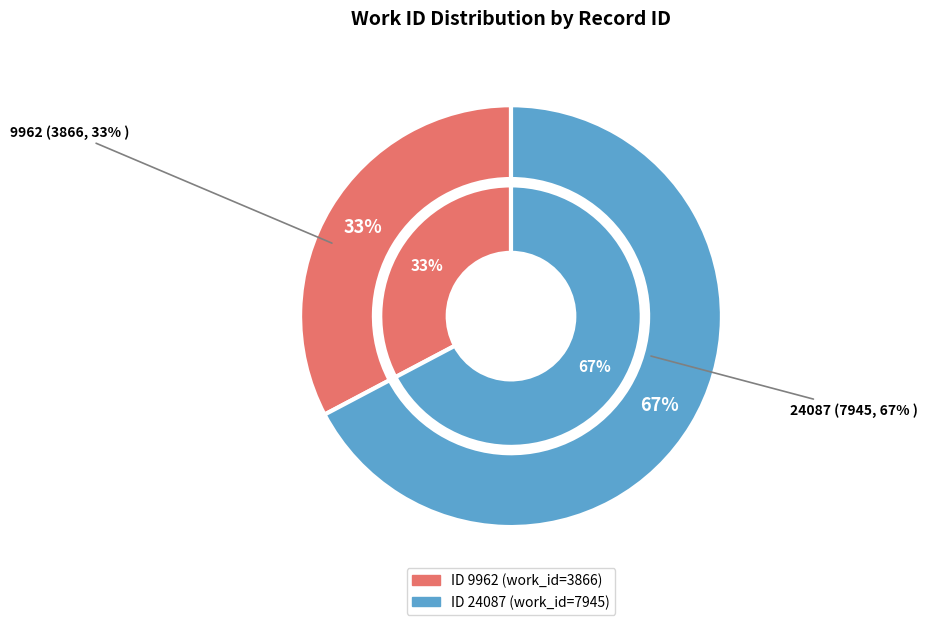

Count the number of slices in the pie.

2